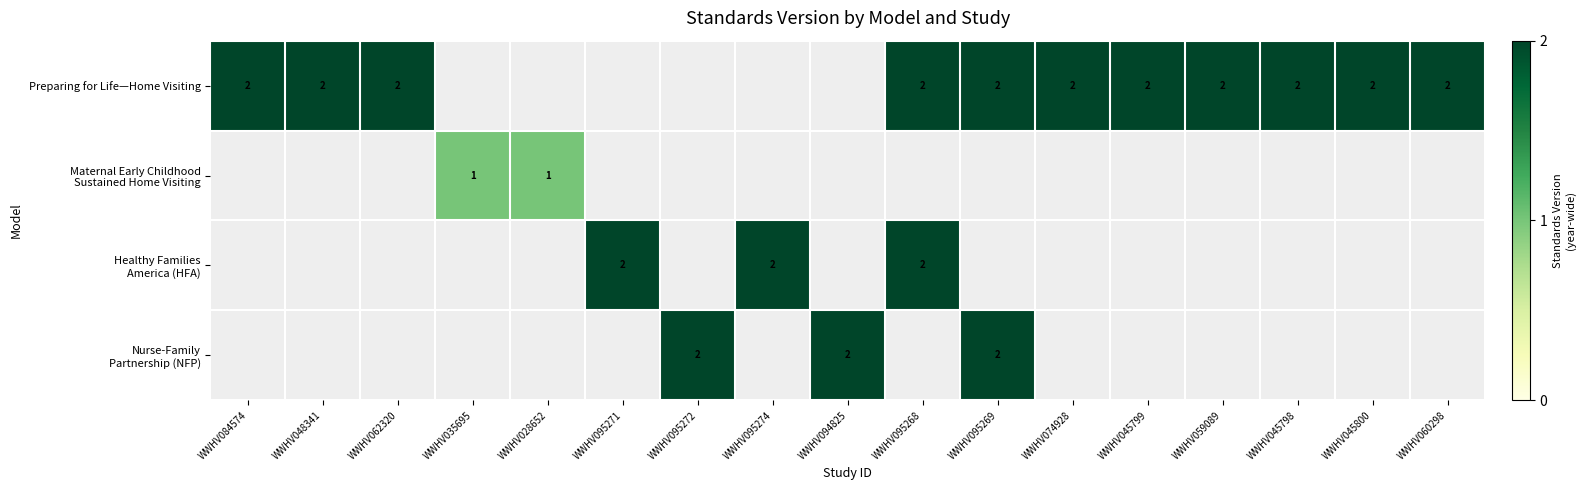

How many data points does each series have?

17